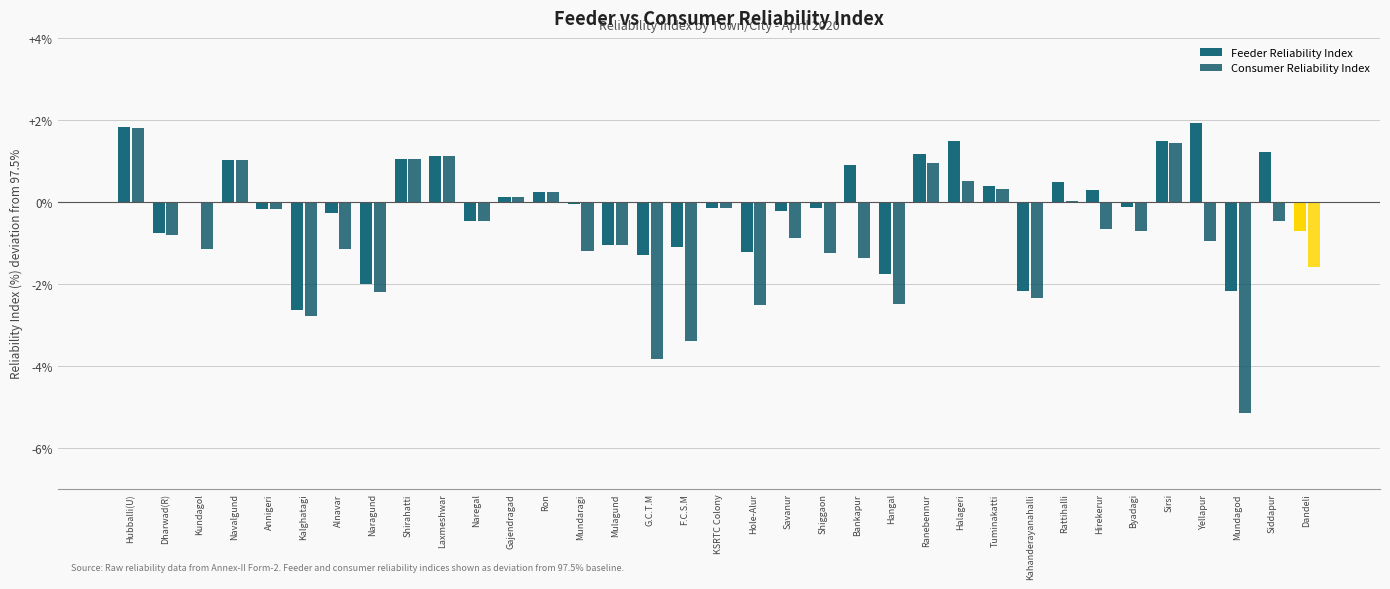

Which category has the lowest value in the Feeder Reliability Index series?

Kalghatagi